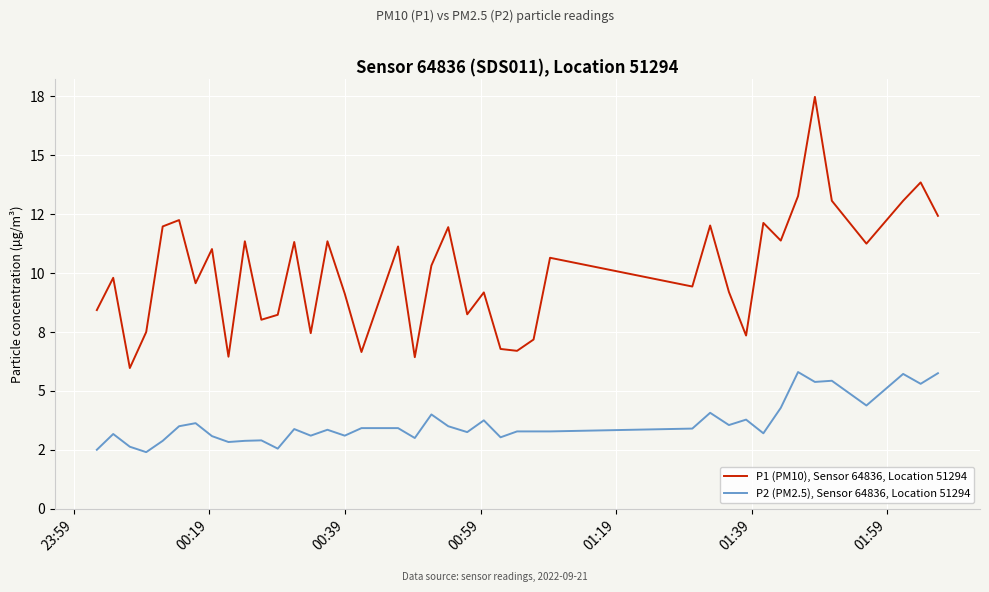

Is this an area chart (filled region under the line)?

No